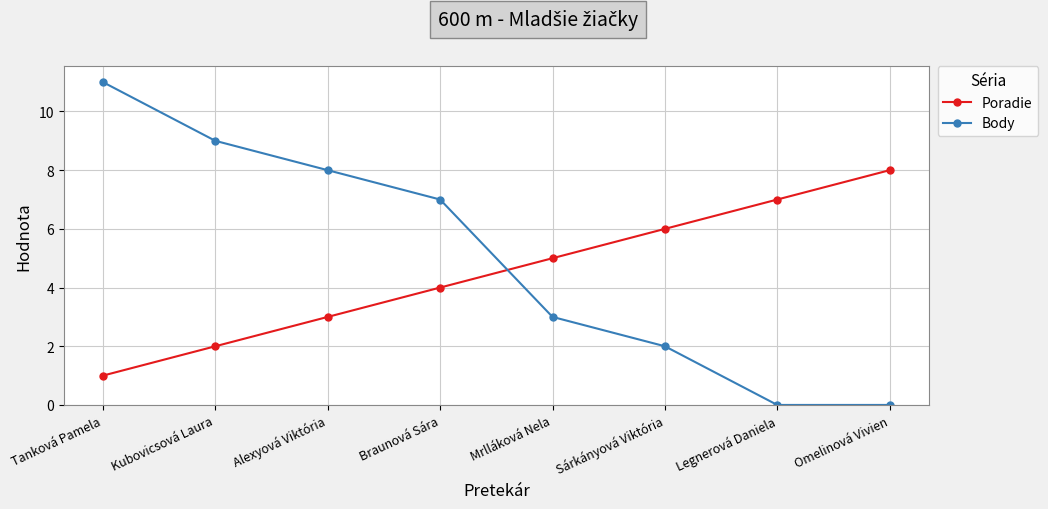

Read the Body value at Kubovicsová Laura.

9